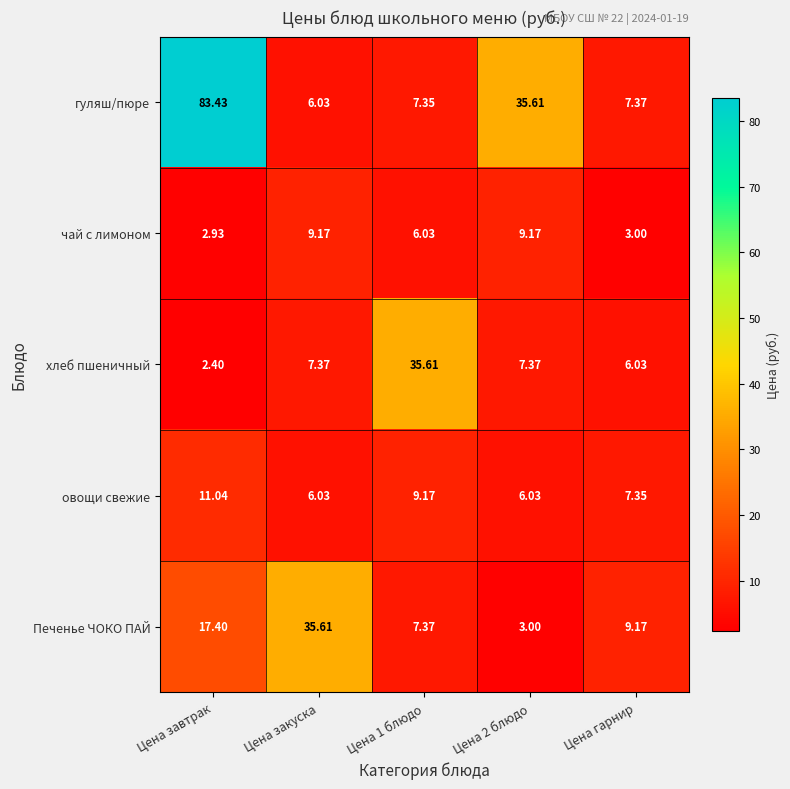

Which label corresponds to the largest value in the chart?

Цена завтрак